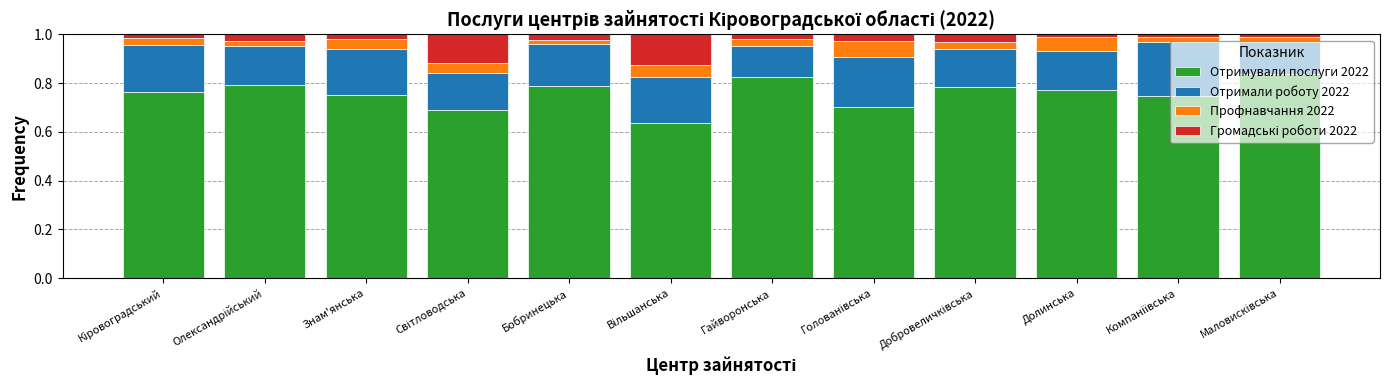

What is the label of the 7th bar from the left?

Гайворонська